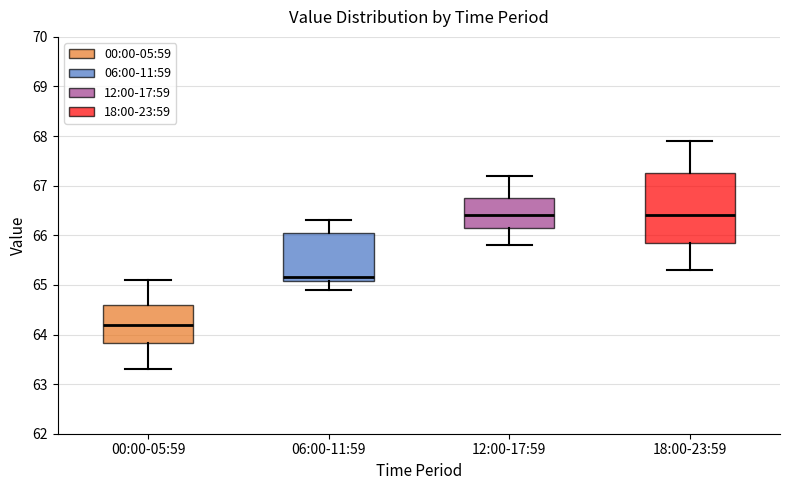

Reading left to right, transcribe this box plot: for each box, give where its median line is, the range the box spans, and where its two whiskers end, as read against the y-axis. The values are not printed on the chart, so give them approximately, as read against the axis.

00:00-05:59: median 64.2, box 63.8 to 64.6, whiskers 63.3 to 65.1
06:00-11:59: median 65.2, box 65.1 to 66.1, whiskers 64.9 to 66.3
12:00-17:59: median 66.4, box 66.2 to 66.8, whiskers 65.8 to 67.2
18:00-23:59: median 66.4, box 65.9 to 67.3, whiskers 65.3 to 67.9